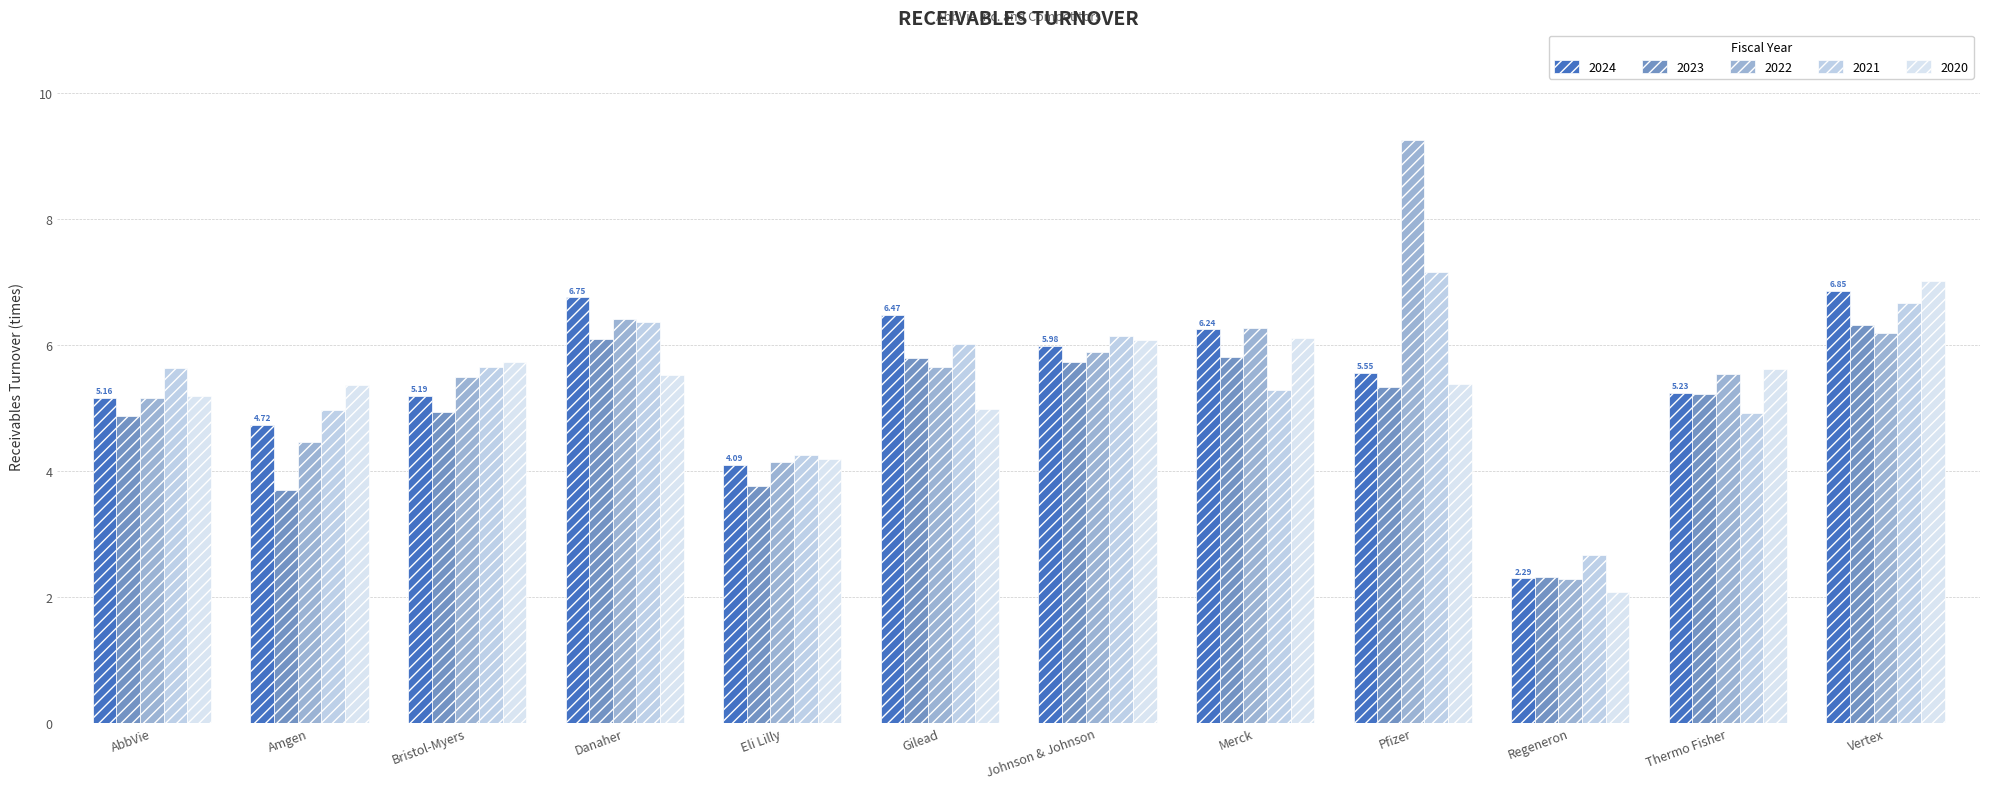

At Bristol-Myers, list the series in order from smallest to largest.

2023, 2024, 2022, 2021, 2020